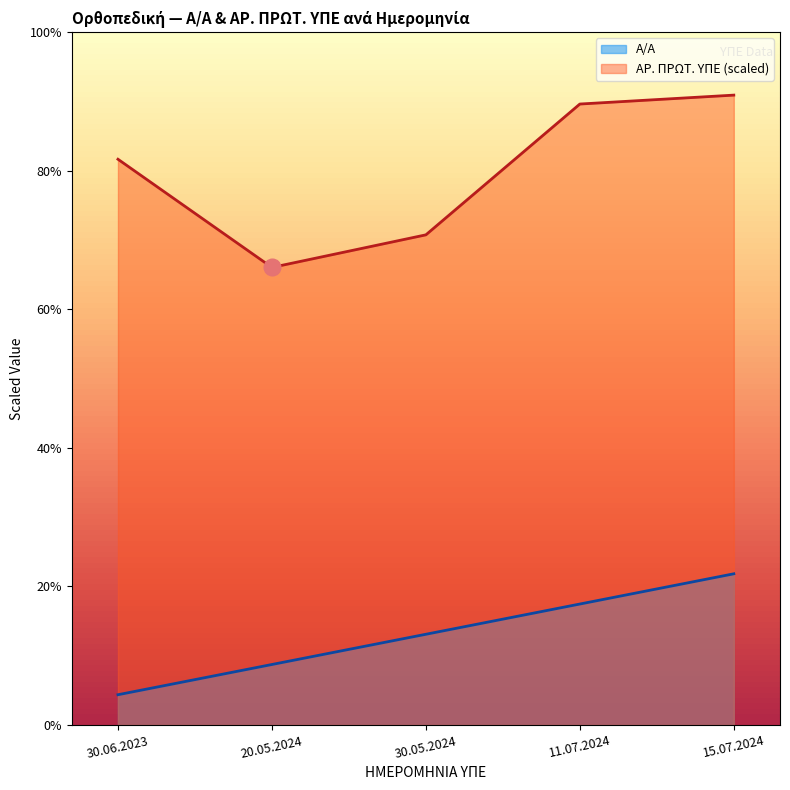

How many values in the Α/Α series are below 3319?

2